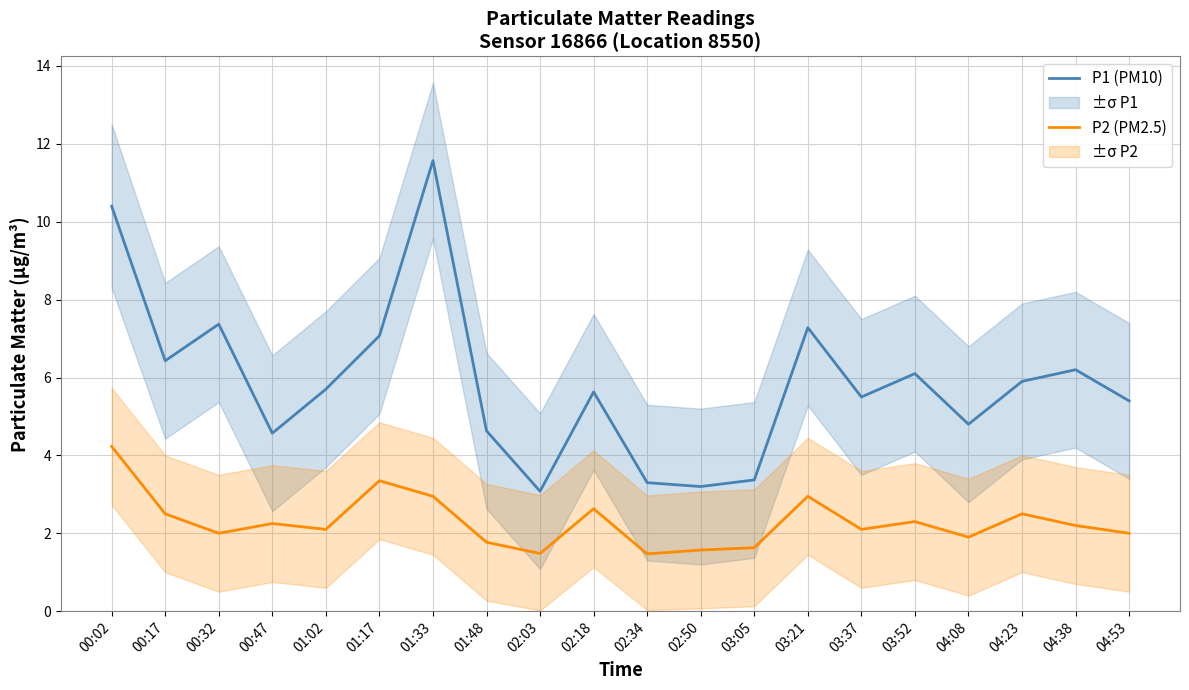

How many values in the P2 (PM2.5) series are below 2?

6